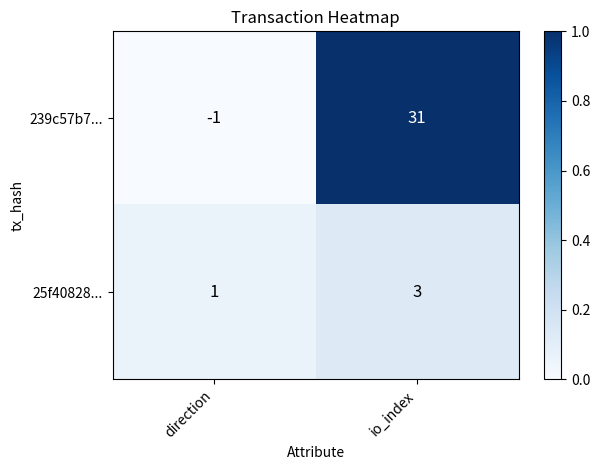

What is the sum of all 25f40828... values?

4